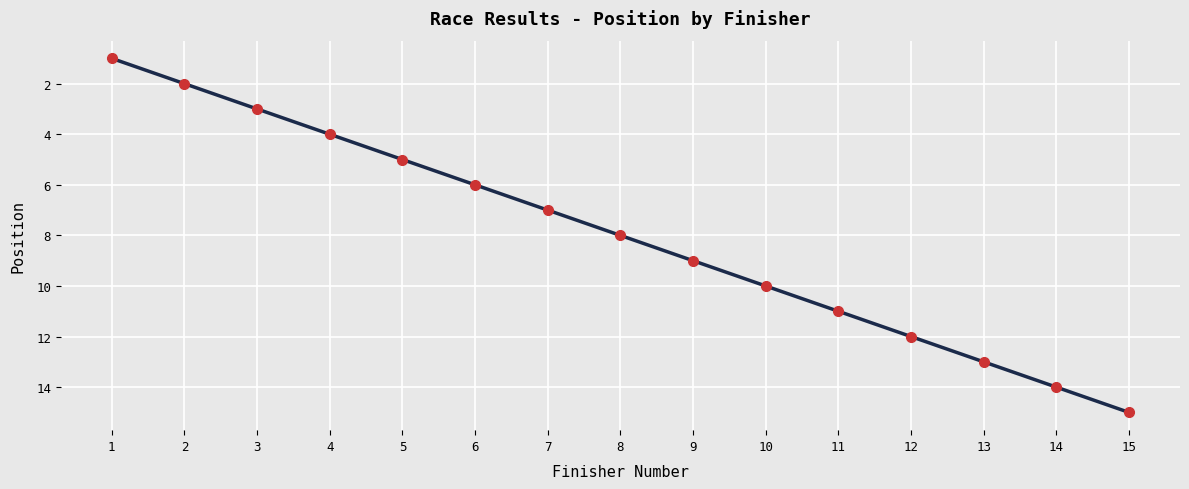

Read the value at 10.

10